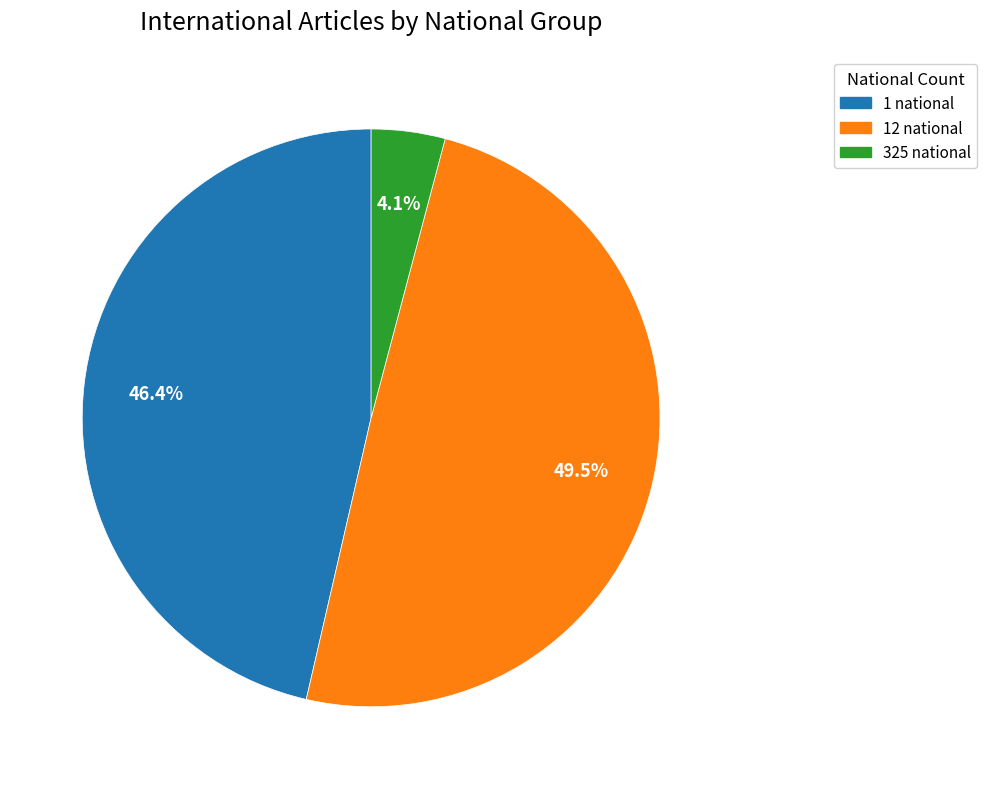

Does any single category account for the majority?

No